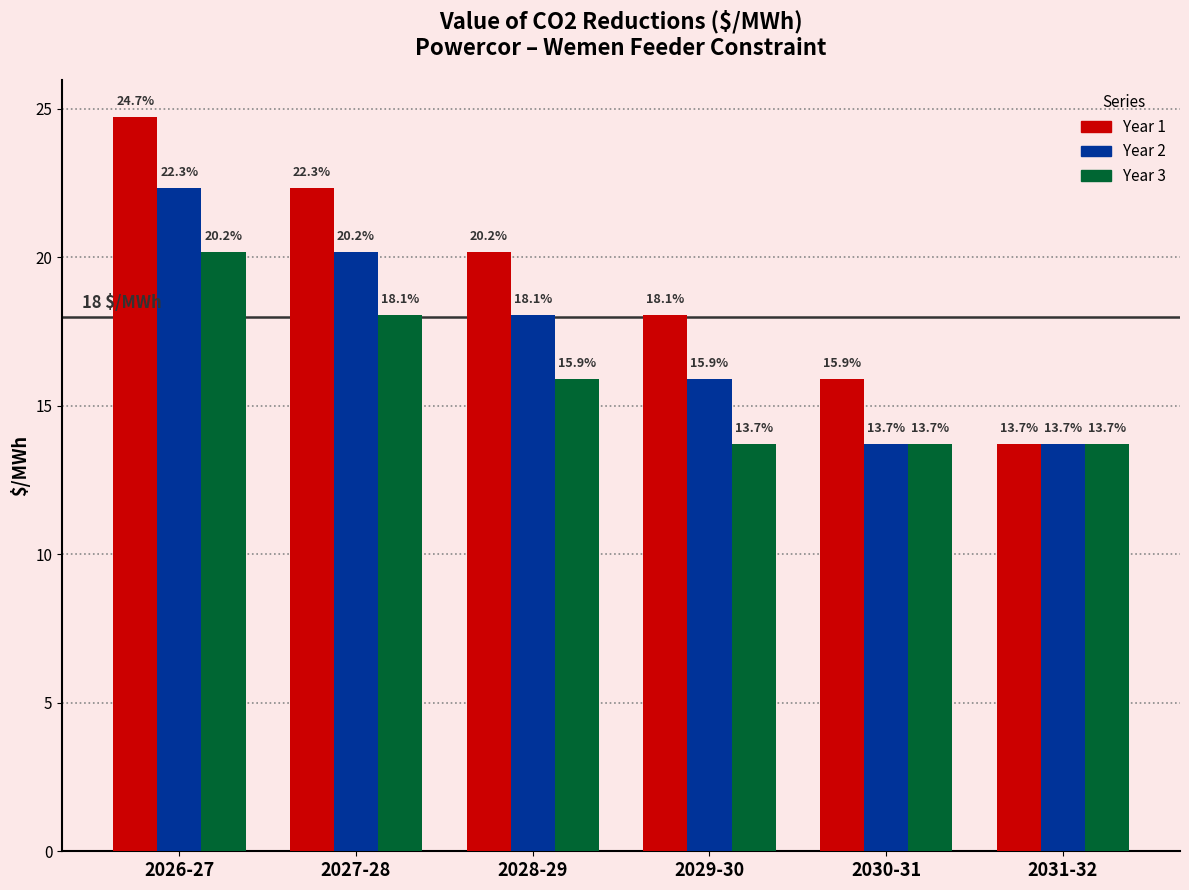

Reading left to right, list all the values displayed in this chart.

Year 1: 24.7	22.3	20.2	18.1	15.9	13.7
Year 2: 22.3	20.2	18.1	15.9	13.7	13.7
Year 3: 20.2	18.1	15.9	13.7	13.7	13.7